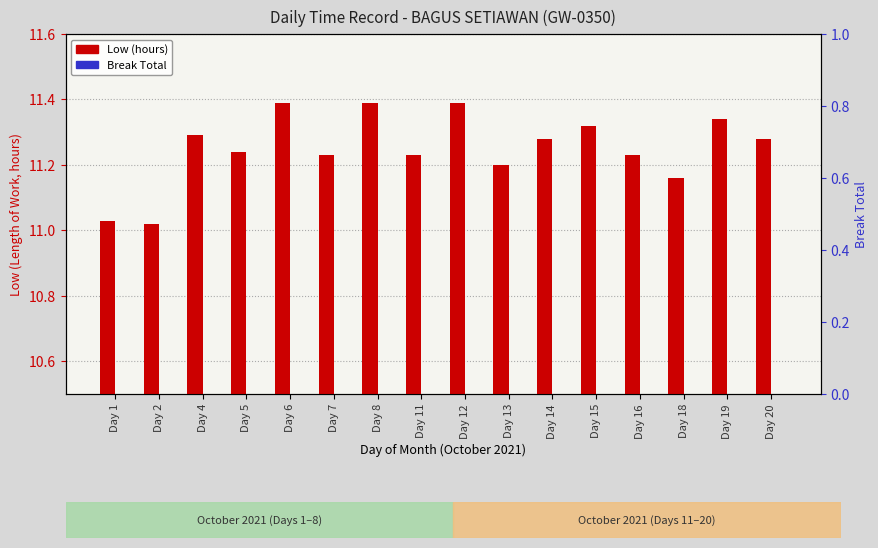

How many categories are shown in the chart?

16